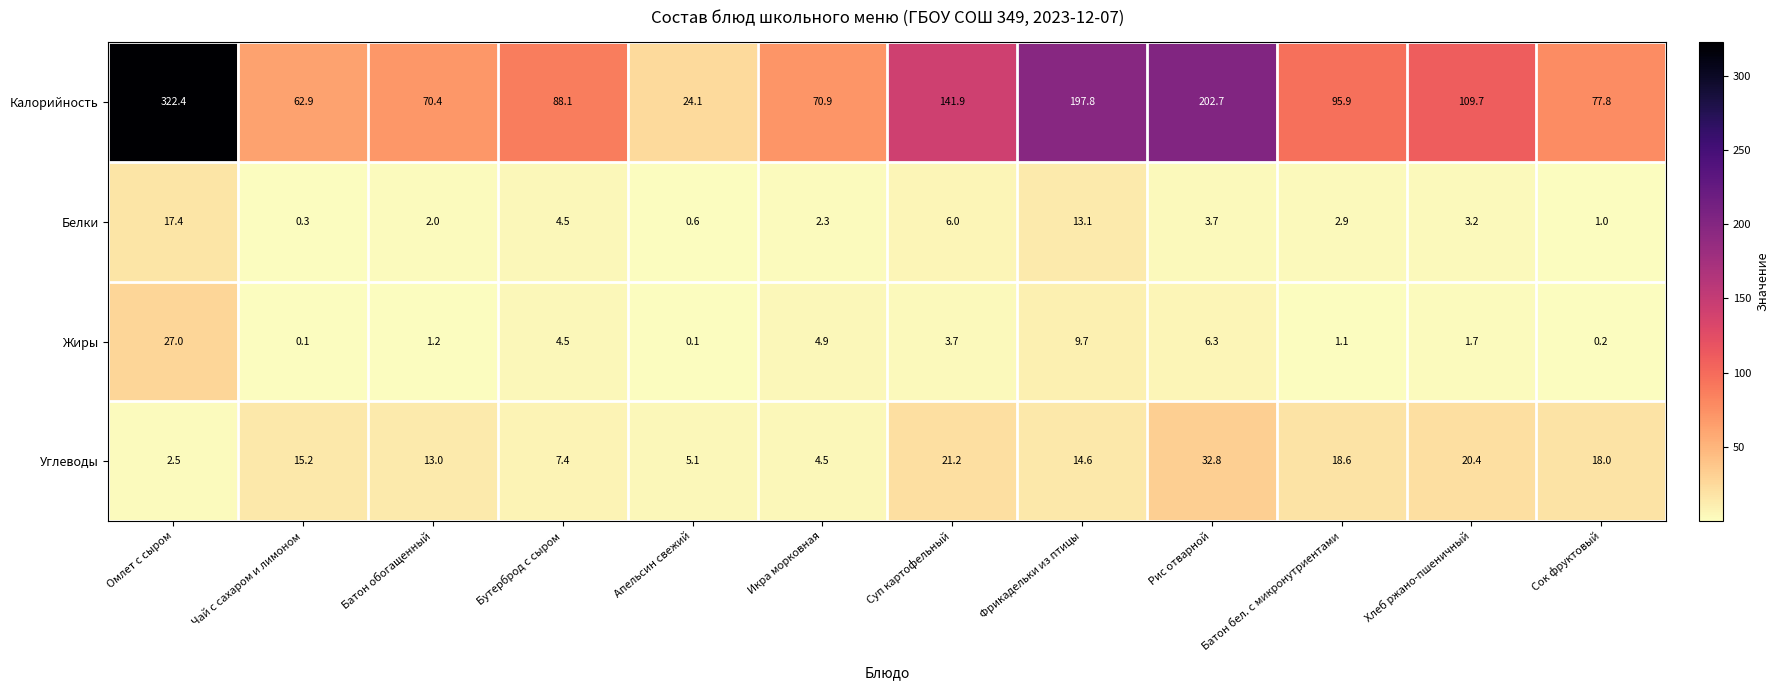

What is the difference between the maximum and second lowest values in the Калорийность series?

259.5